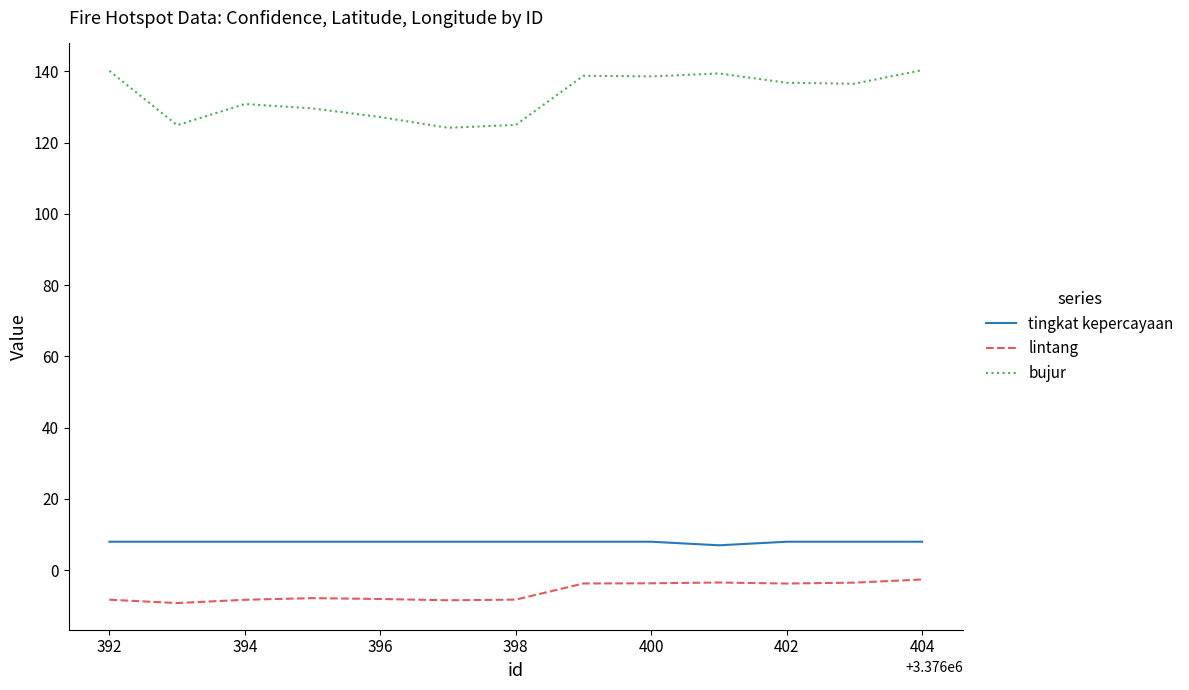

True or false: lintang and tingkat kepercayaan cross at least once.

False